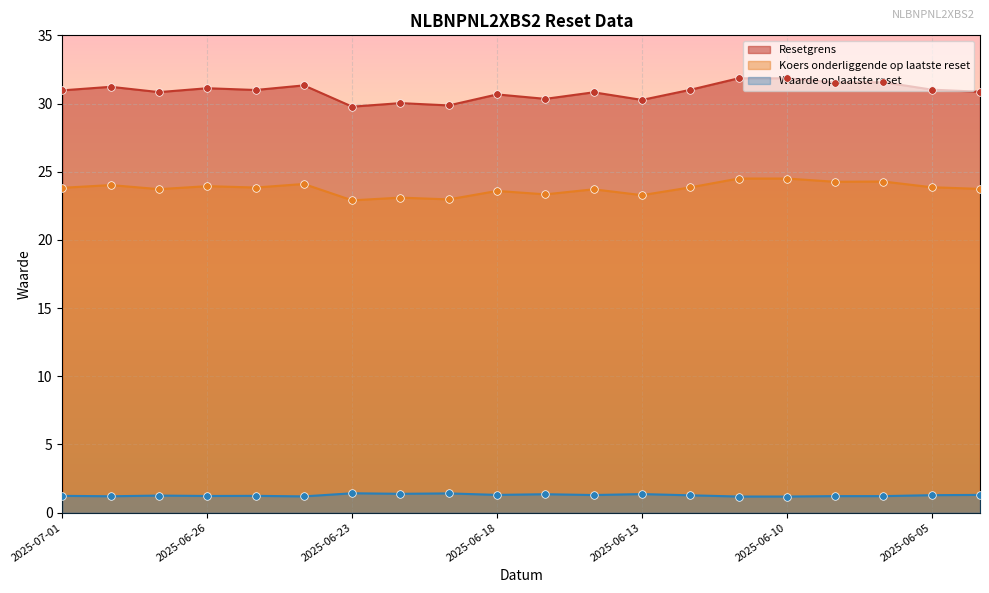

Is the value of Resetgrens at 2025-06-05 greater than the value of Koers onderliggende op laatste reset at 2025-06-09?

Yes